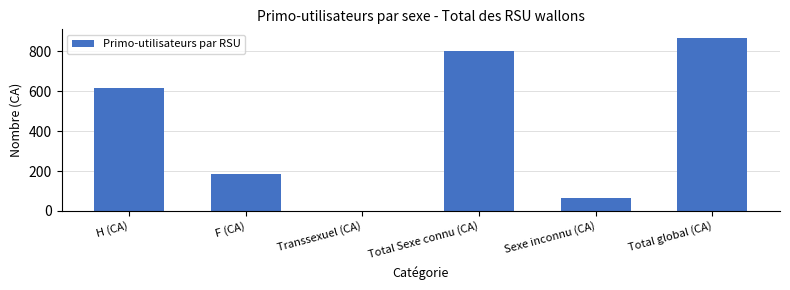

Reading left to right, transcribe all the data shown in this chart.

H (CA)=616	F (CA)=186	Transsexuel (CA)=1	Total Sexe connu (CA)=803	Sexe inconnu (CA)=63	Total global (CA)=866